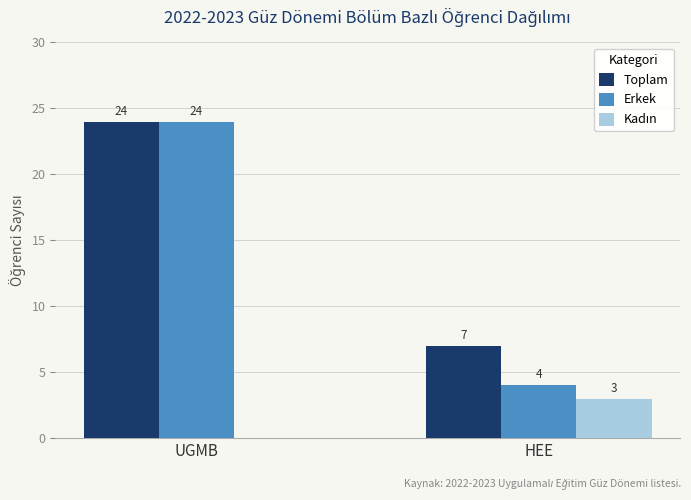

Which series has the largest total across all categories?

Toplam